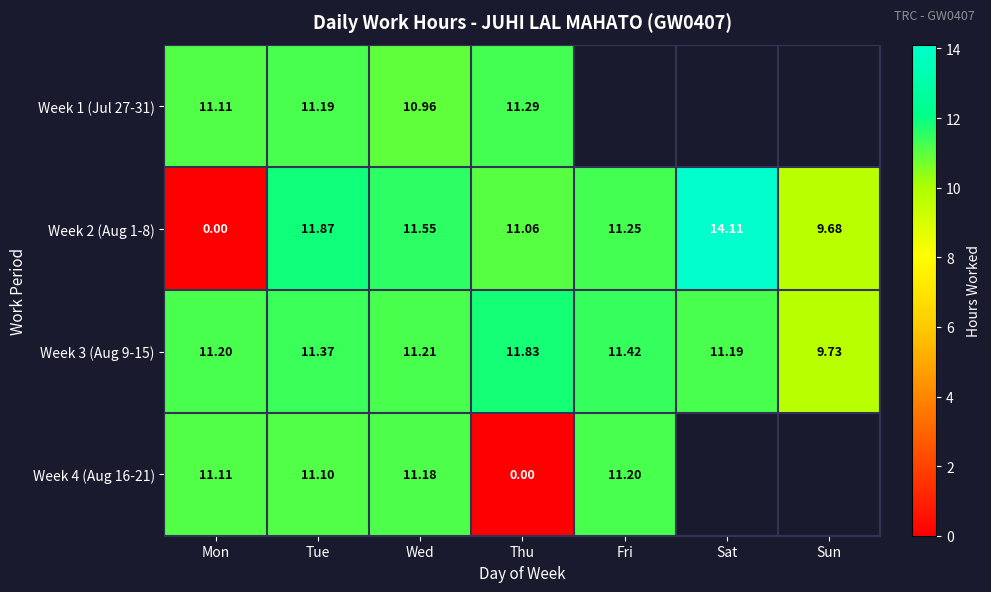

Which label corresponds to the largest value in the chart?

Sat